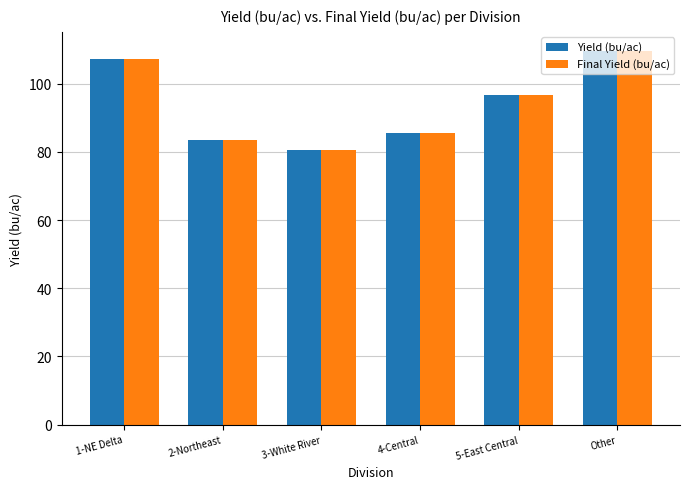

At which category does the chart reach its peak across all series?

Other